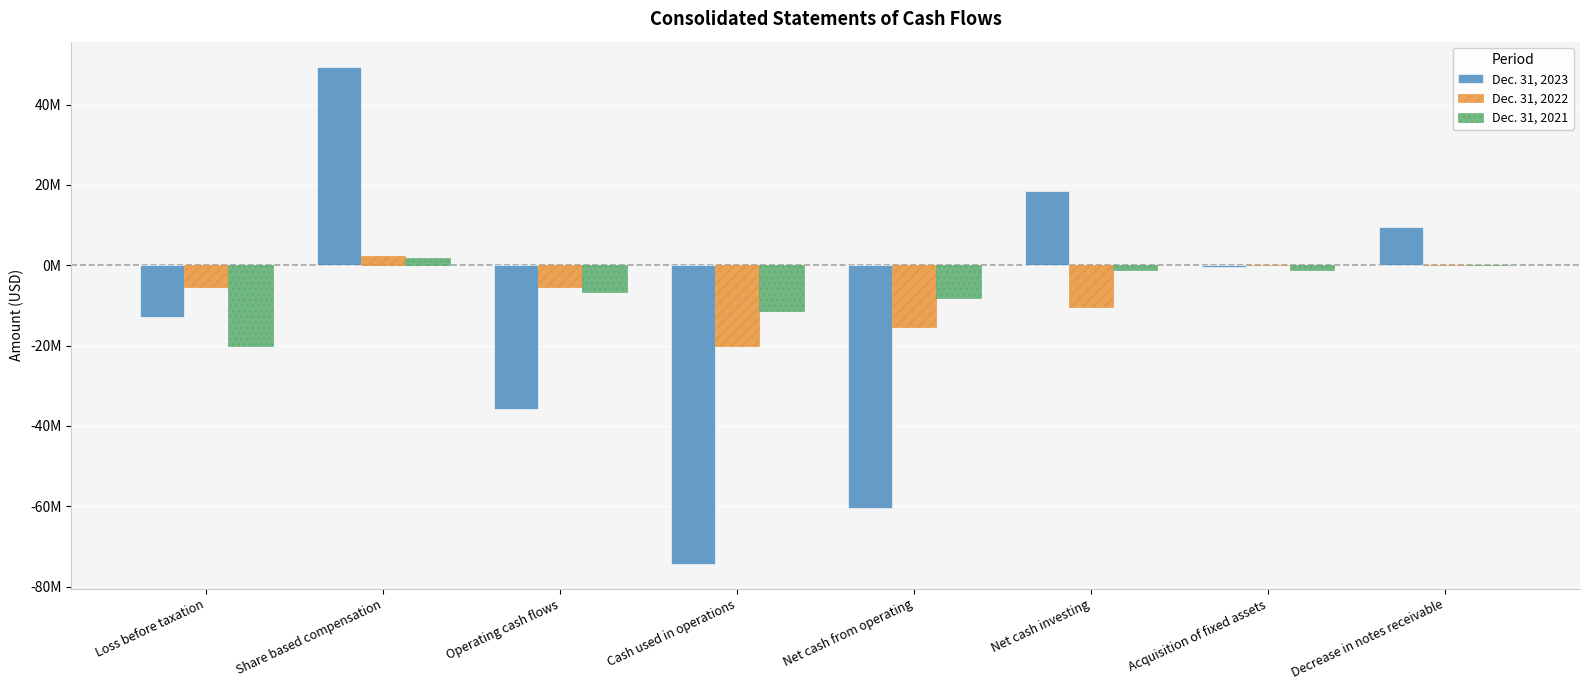

What is the label of the 3rd bar from the right?

Net cash investing